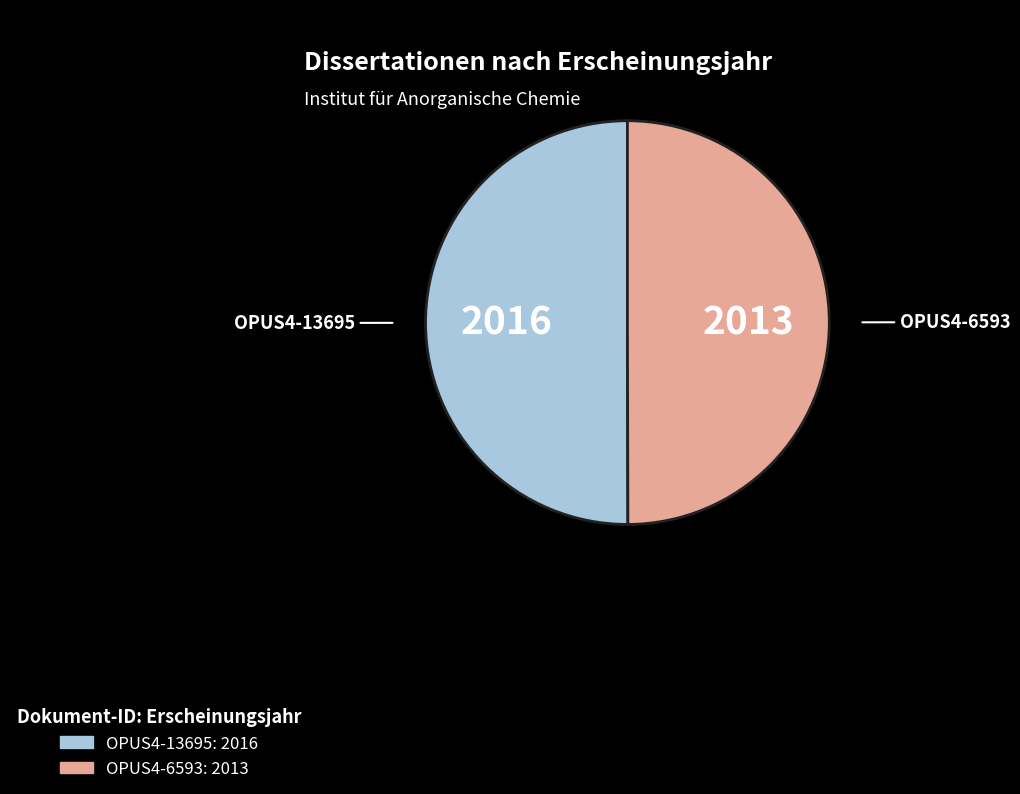

Count the number of slices in the pie.

2